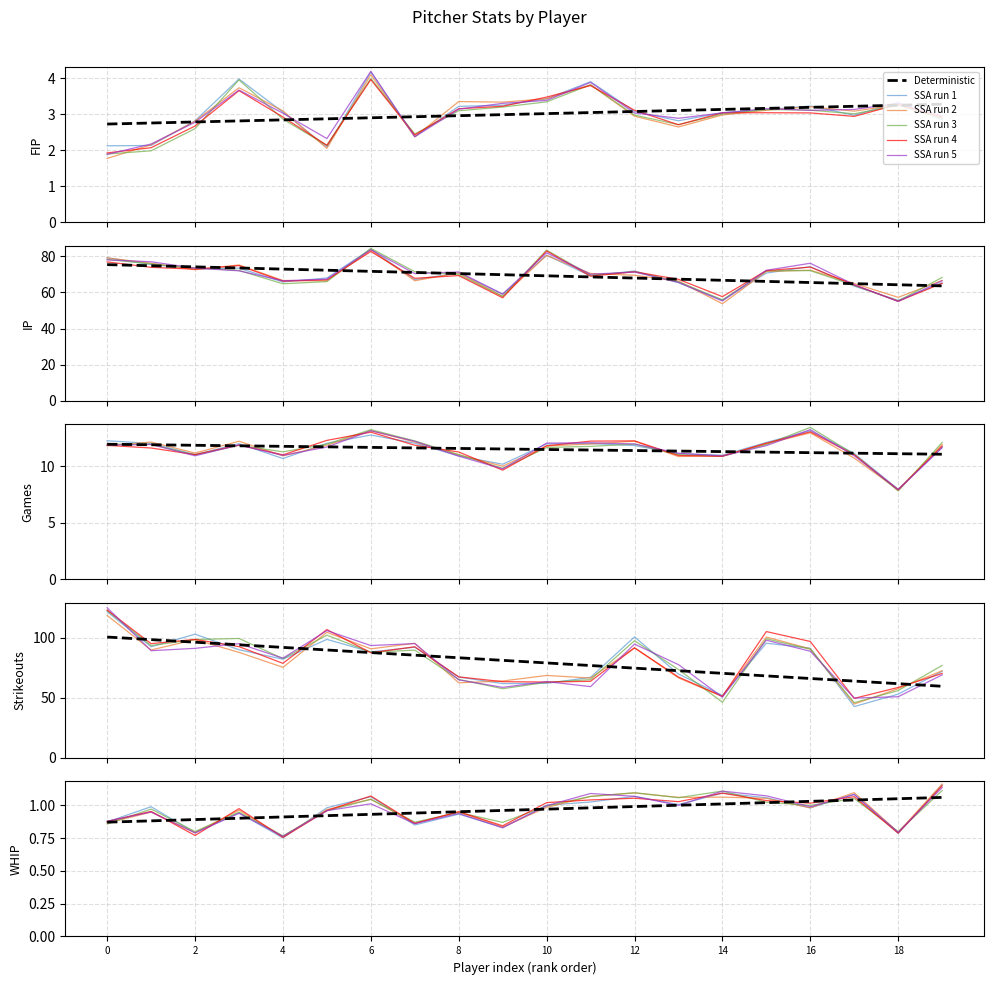

Rank the series by their maximum value, from highest to lowest.

SSA run 2, SSA run 1, SSA run 4, SSA run 5, SSA run 3, Deterministic